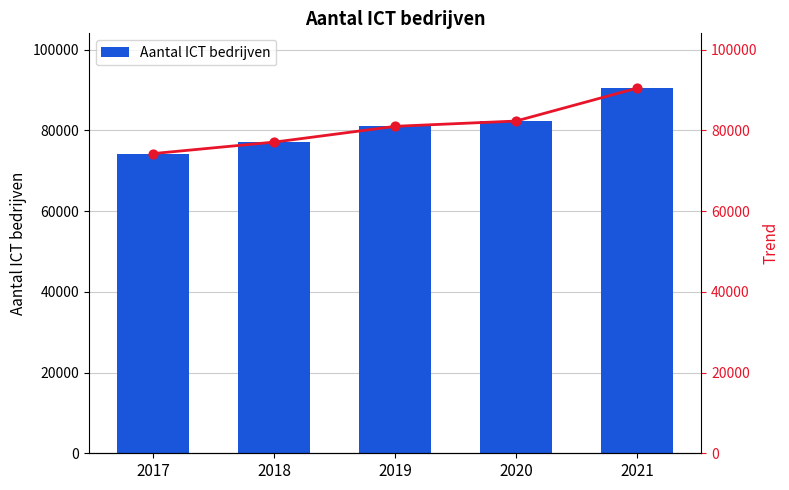

Approximately how many times larger is the value at 2021 compared to 2020?

1.1